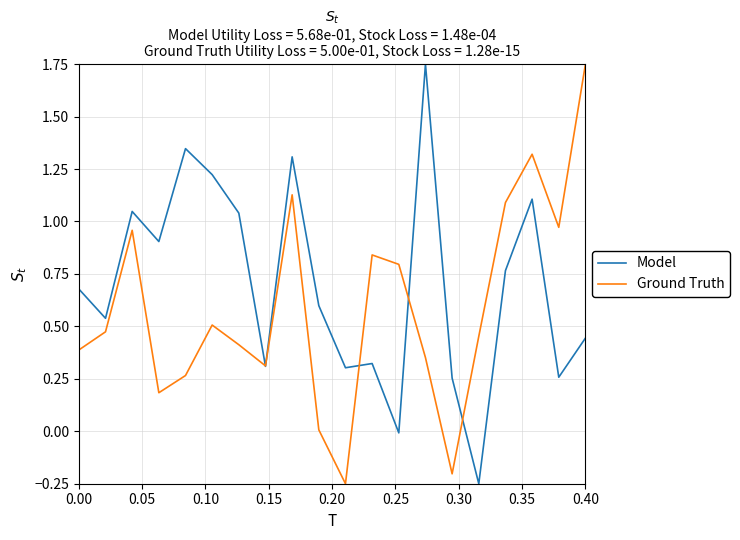

Which series has the largest total across all categories?

Model